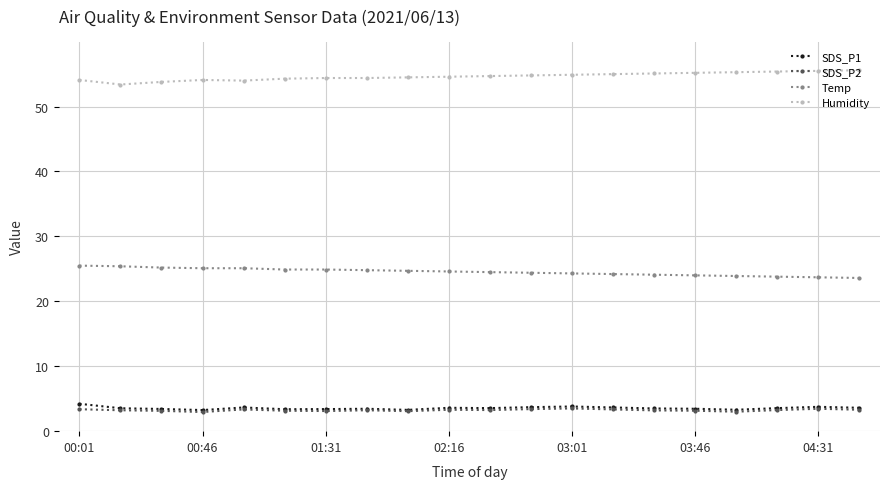

True or false: SDS_P1 has more than 1 points higher than both neighbors.

True